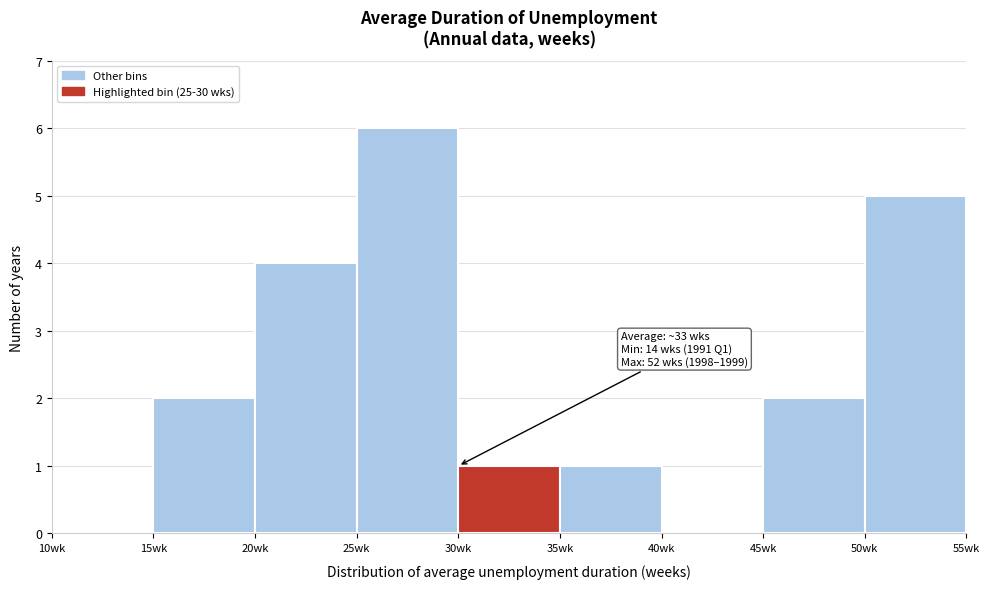

Over which range of the x-axis is the bar tallest?

25 to 30